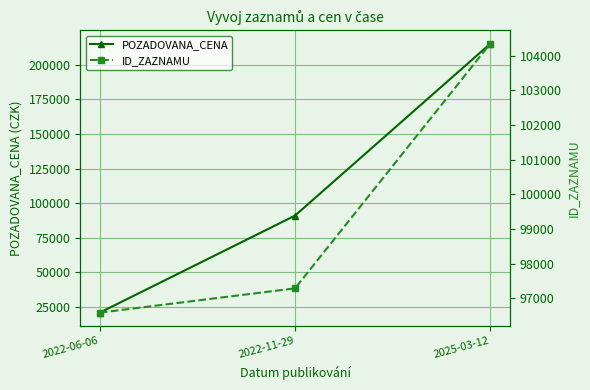

List the labels in order of ID_ZAZNAMU value, largest first.

2025-03-12, 2022-11-29, 2022-06-06